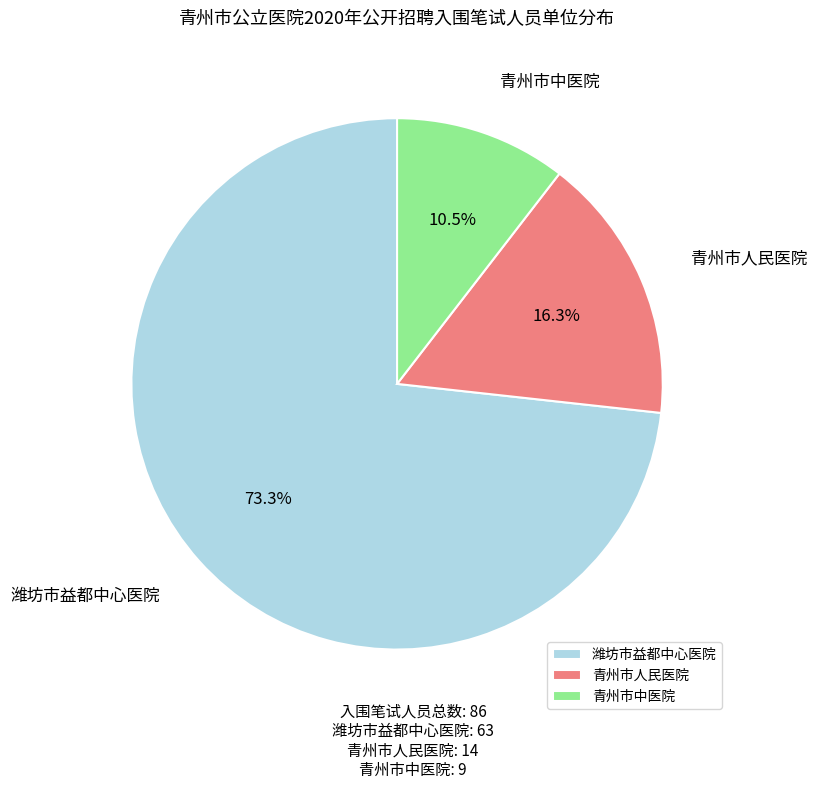

To the nearest percent, what portion does 潍坊市益都中心医院 represent?

73%